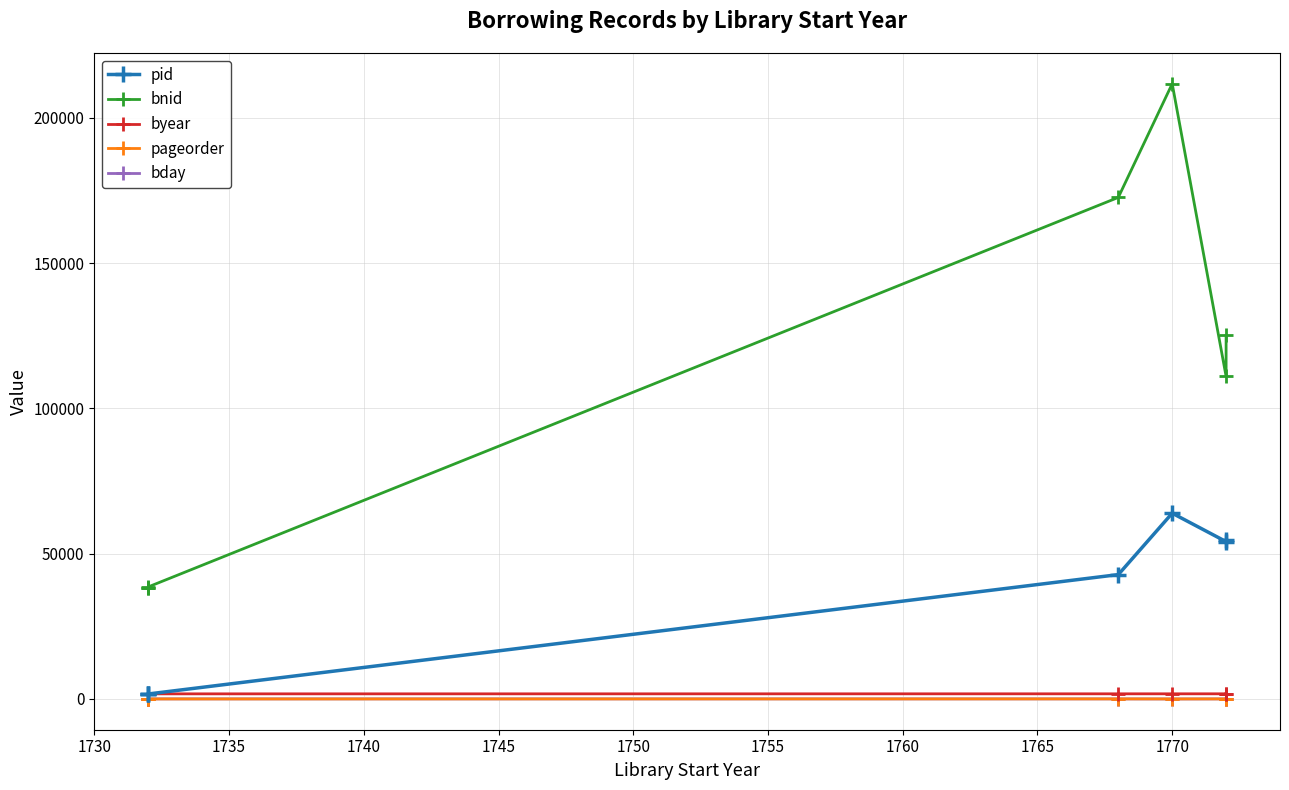

Which series has the largest range (max minus min)?

bnid